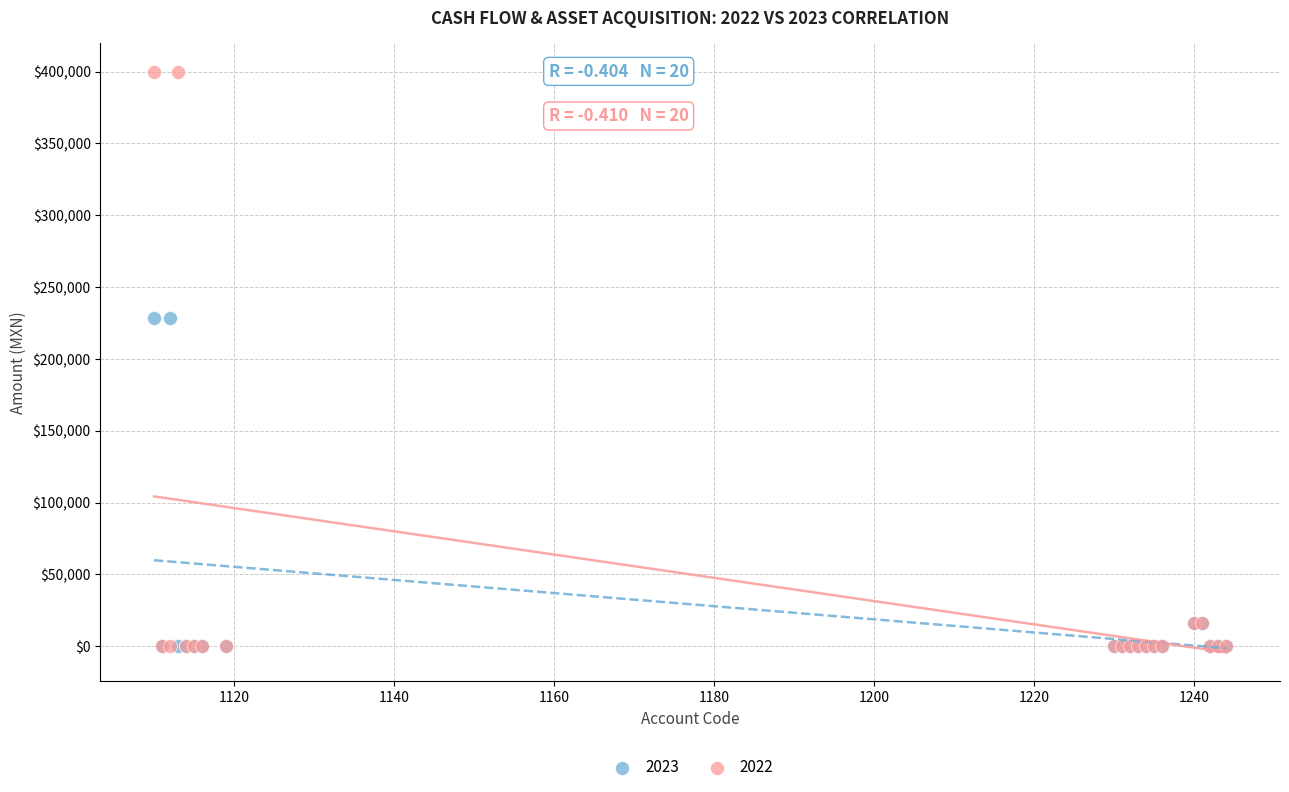

Which series contains the highest Y value?

2022